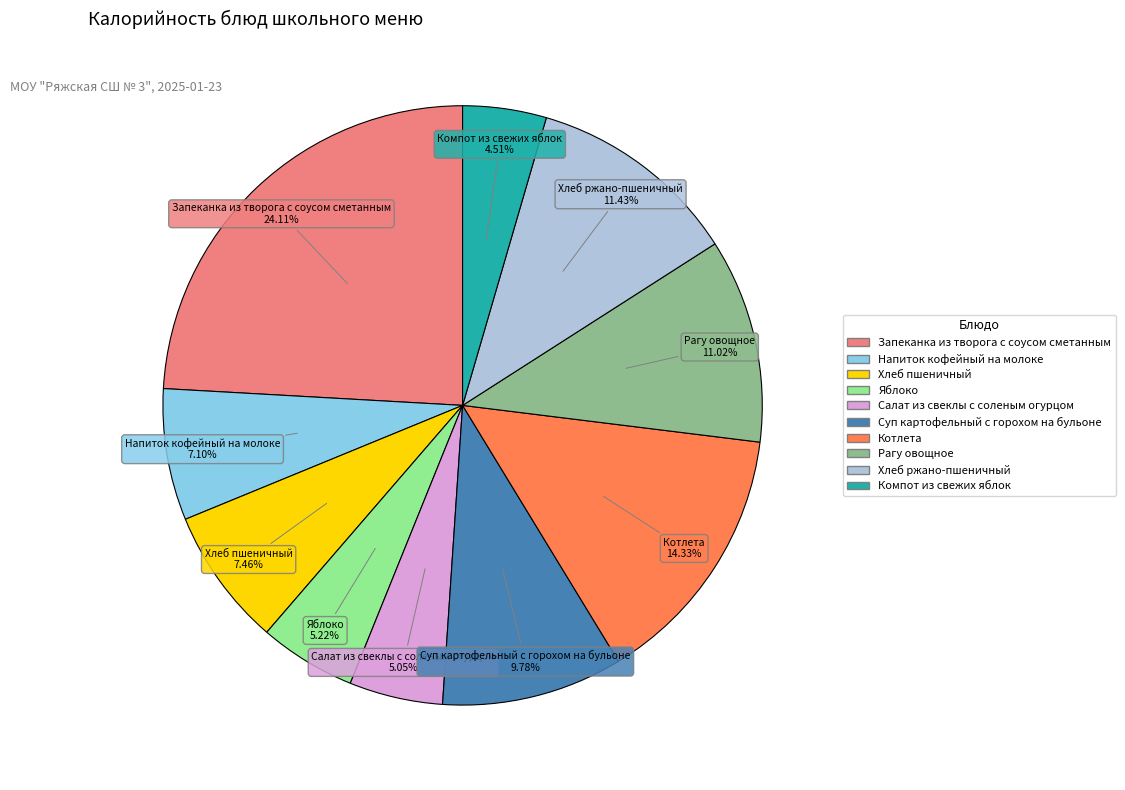

What percentage is the Запеканка из творога с соусом сметанным slice, to the nearest percent?

24%